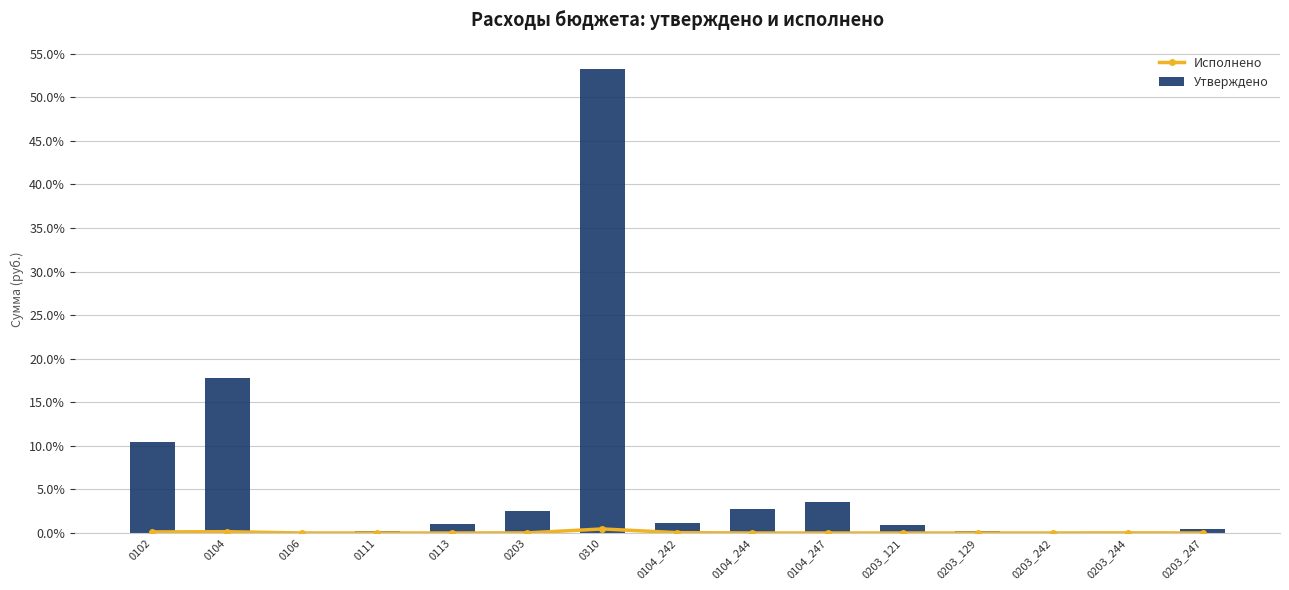

Where is Исполнено nearest to the value 0?

0106